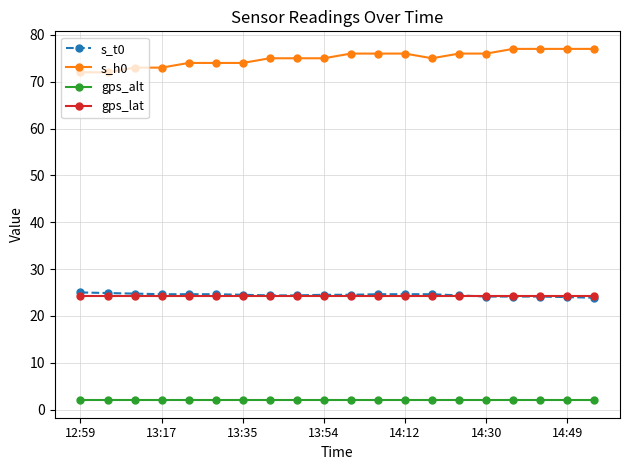

True or false: gps_alt and gps_lat cross at least once.

False